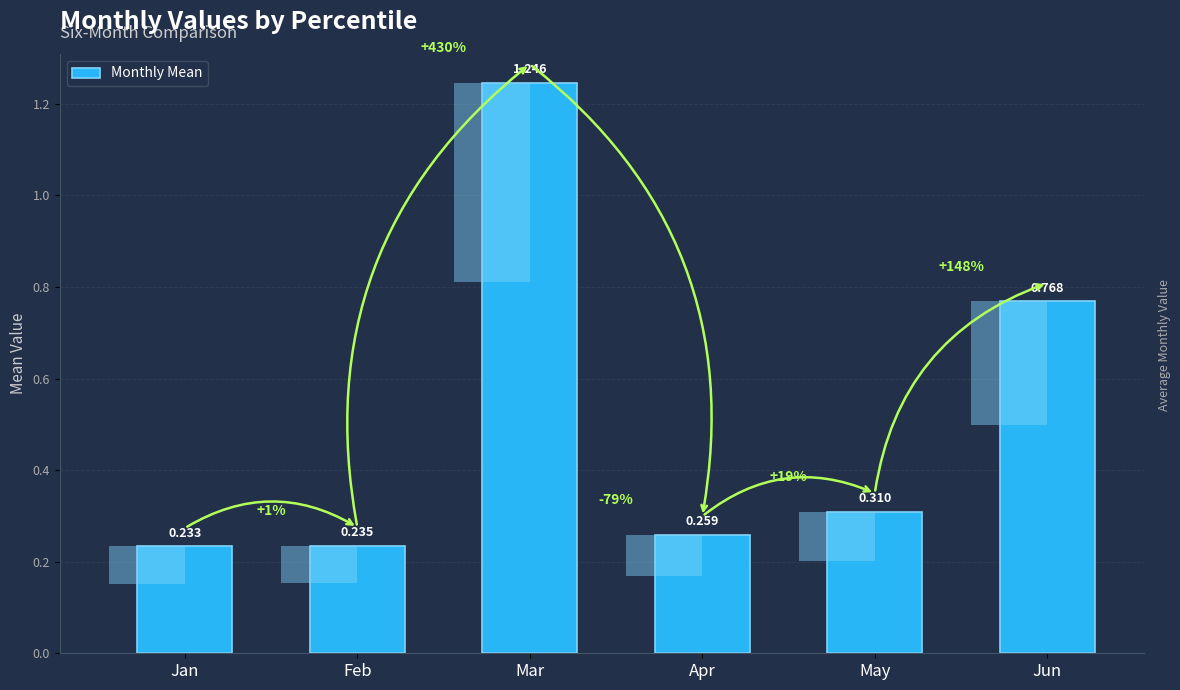

Reading left to right, what are all the values shown in this chart?

Jan=0.2	Feb=0.2	Mar=1.2	Apr=0.3	May=0.3	Jun=0.8